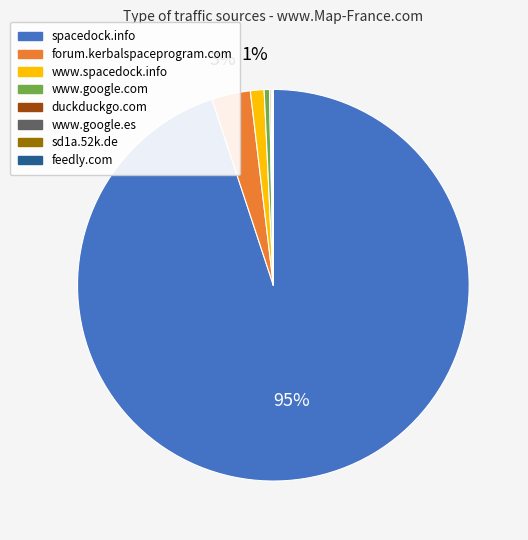

What is the majority slice?

spacedock.info